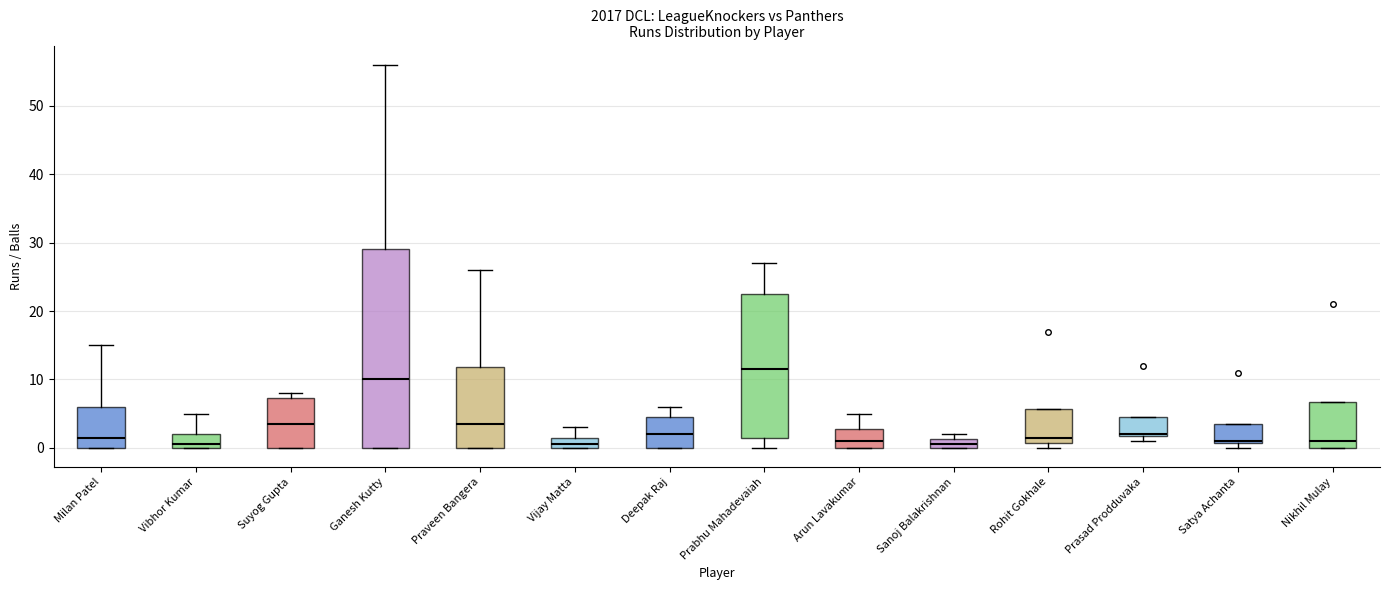

Comparing the boxes themselves (not the whiskers), which one is the tallest?

Ganesh Kutty